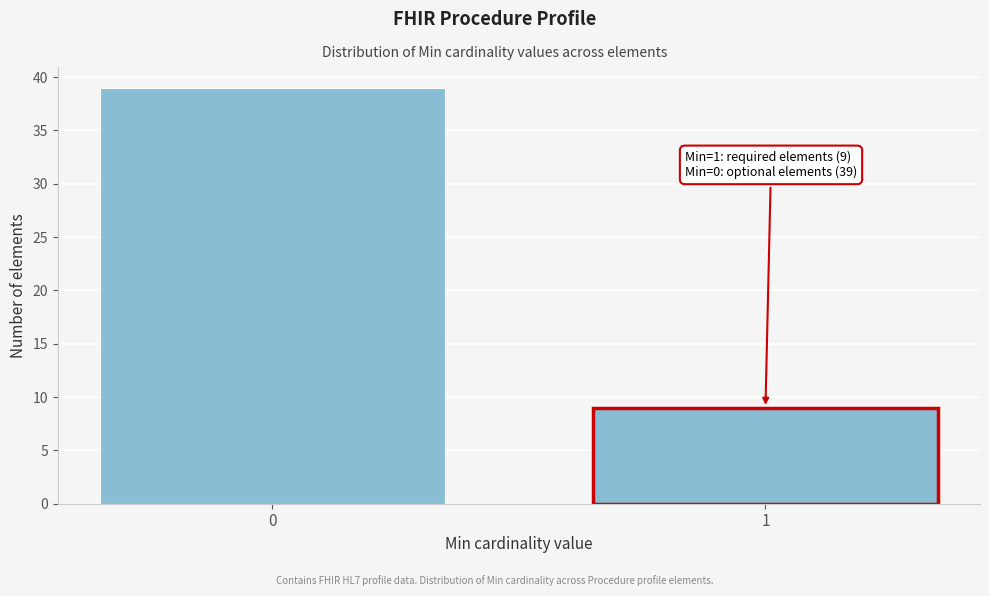

Reading left to right, extract all data points from this chart.

0=39	1=9